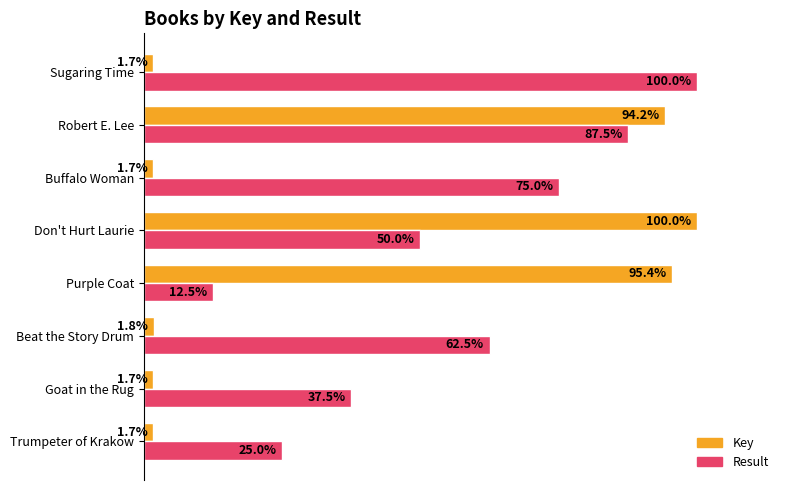

What are all the series names shown in the legend?

Key, Result